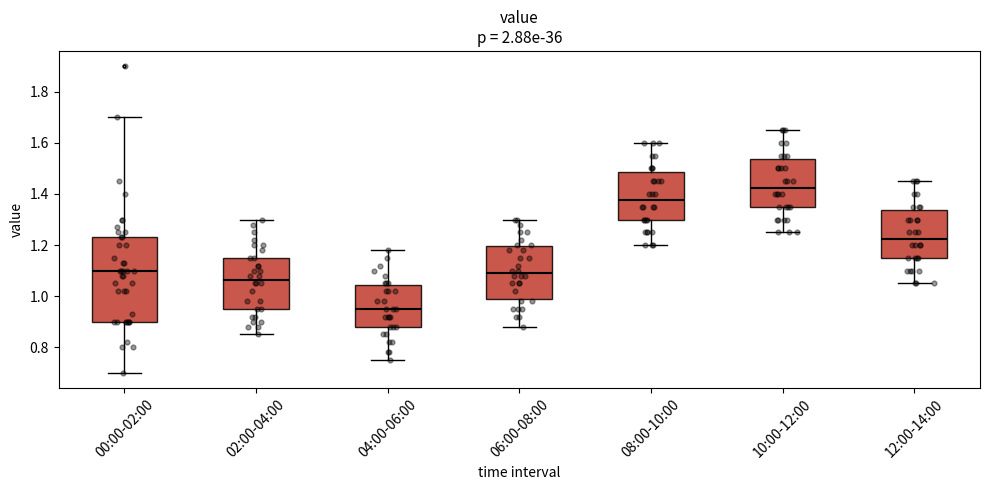

Which box is the tallest, from its lower edge to its upper edge?

00:00-02:00